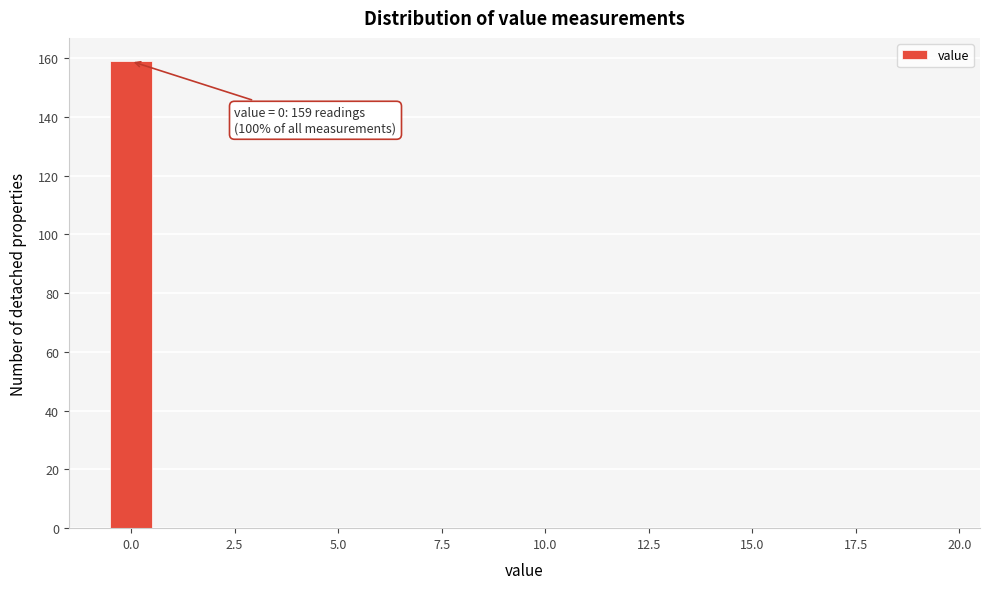

Read against the x-axis, roughly where is the centre of the tallest bar?

0.0